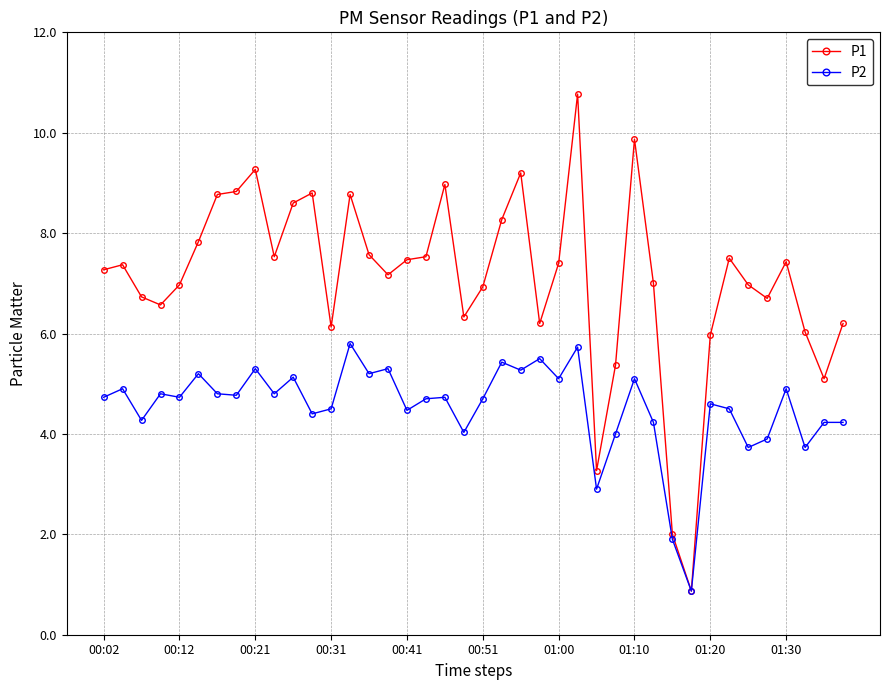

True or false: P2 has more than 2 interior local peaks.

True